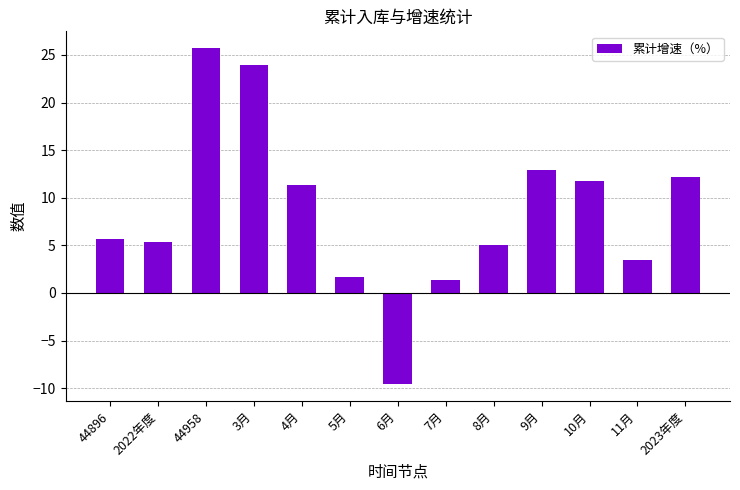

What is the label of the 8th bar from the left?

7月